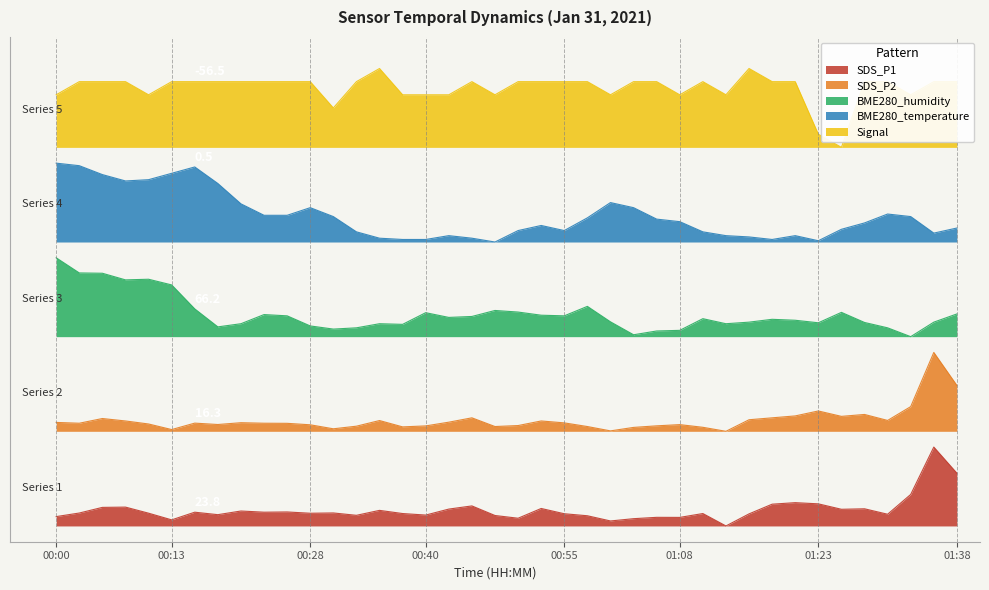

Where is the first local minimum for BME280_temperature?

00:08